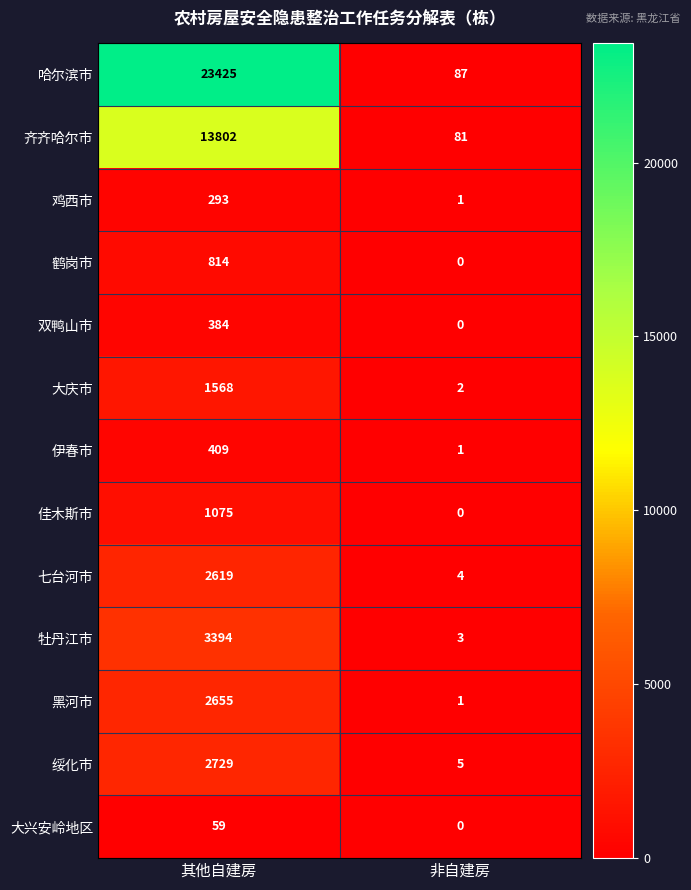

How many categories are shown in the chart?

2